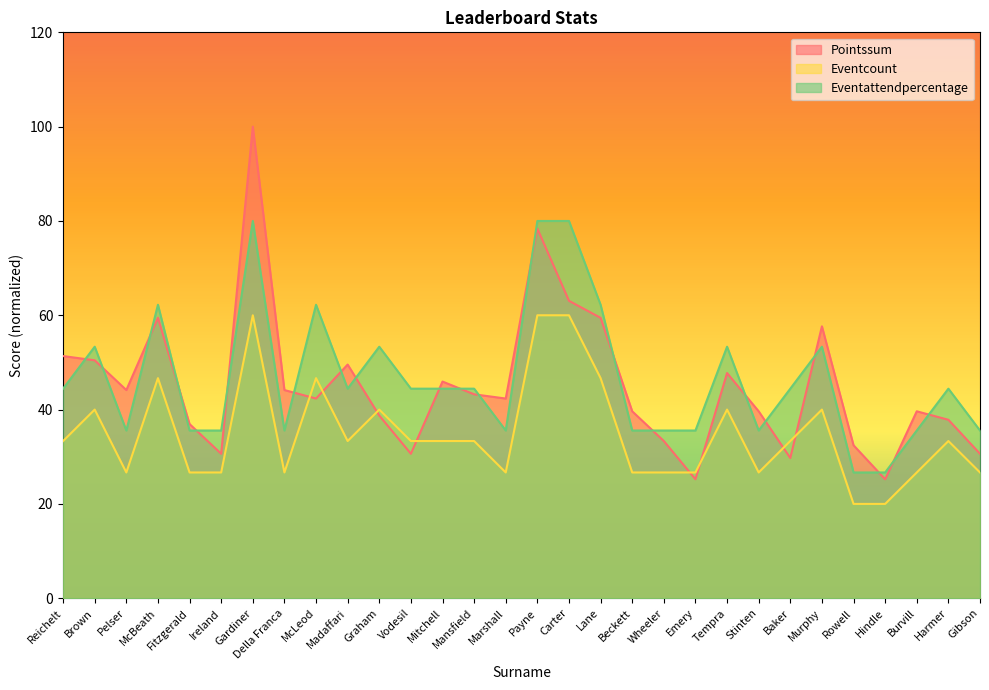

What is the difference between the Eventattendpercentage values at Marshall and McLeod?

26.7